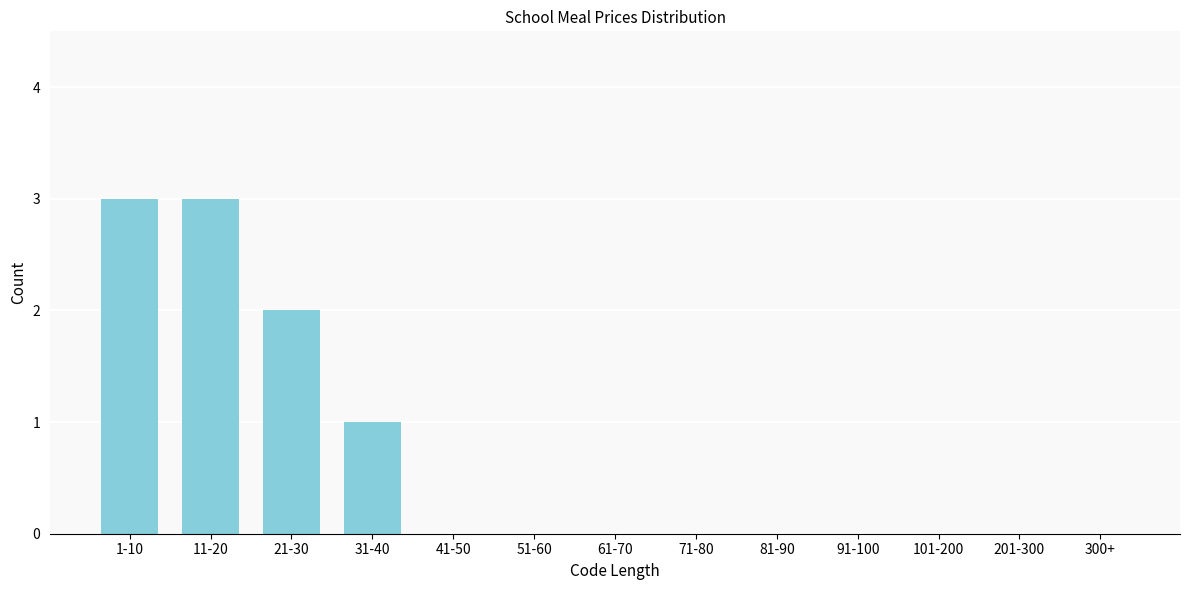

Reading left to right, extract all data points from this chart.

1-10=3	11-20=3	21-30=2	31-40=1	41-50=0	51-60=0	61-70=0	71-80=0	81-90=0	91-100=0	101-200=0	201-300=0	300+=0